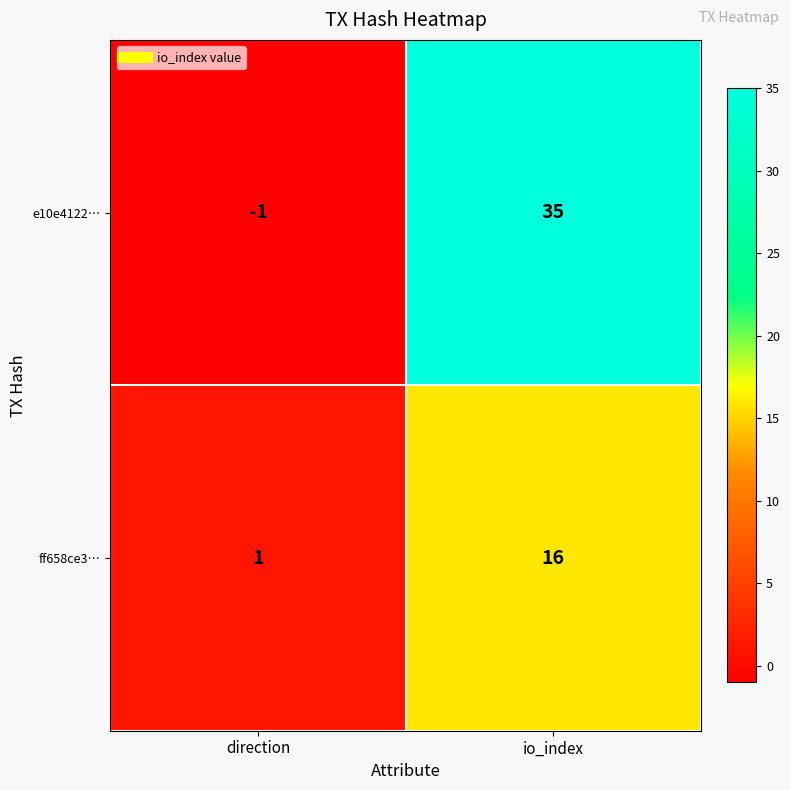

The value of e10e4122… at io_index is 35. True or false?

True